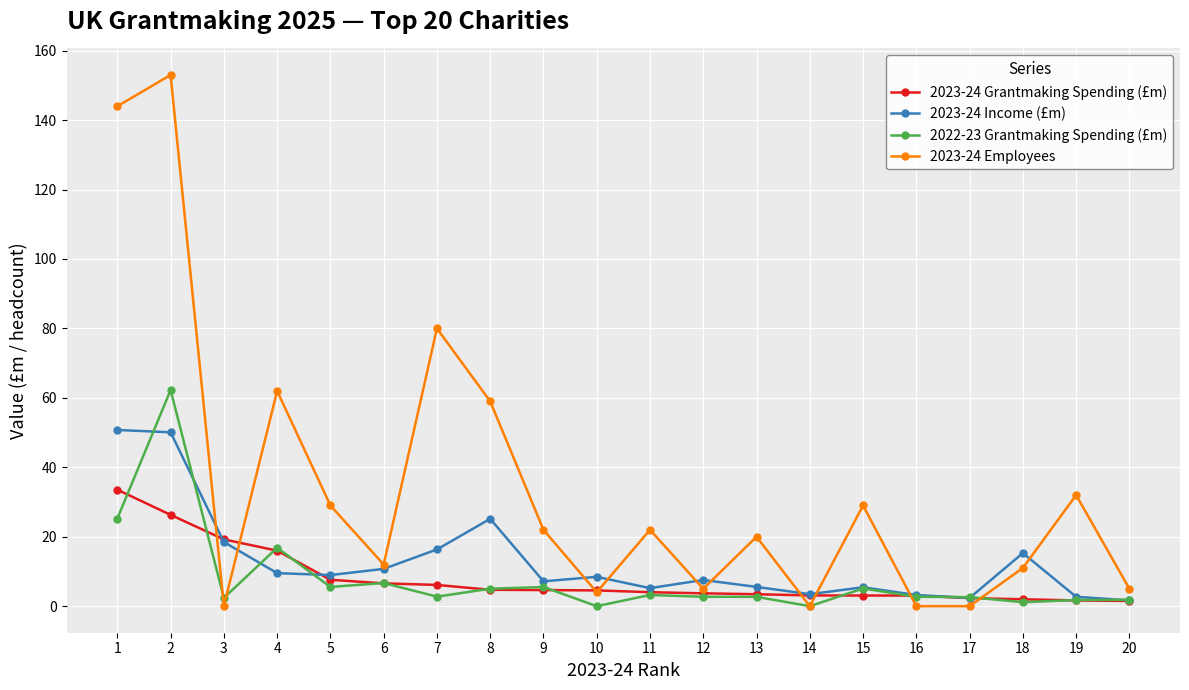

What are all the series names shown in the legend?

2023-24 Grantmaking Spending (£m), 2023-24 Income (£m), 2022-23 Grantmaking Spending (£m), 2023-24 Employees